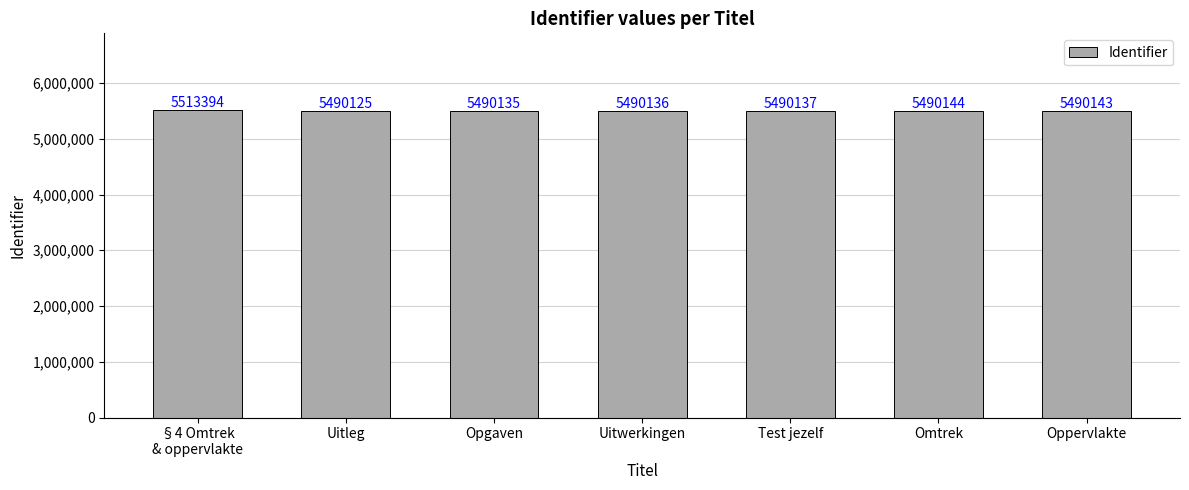

What is the label of the 5th bar from the right?

Opgaven